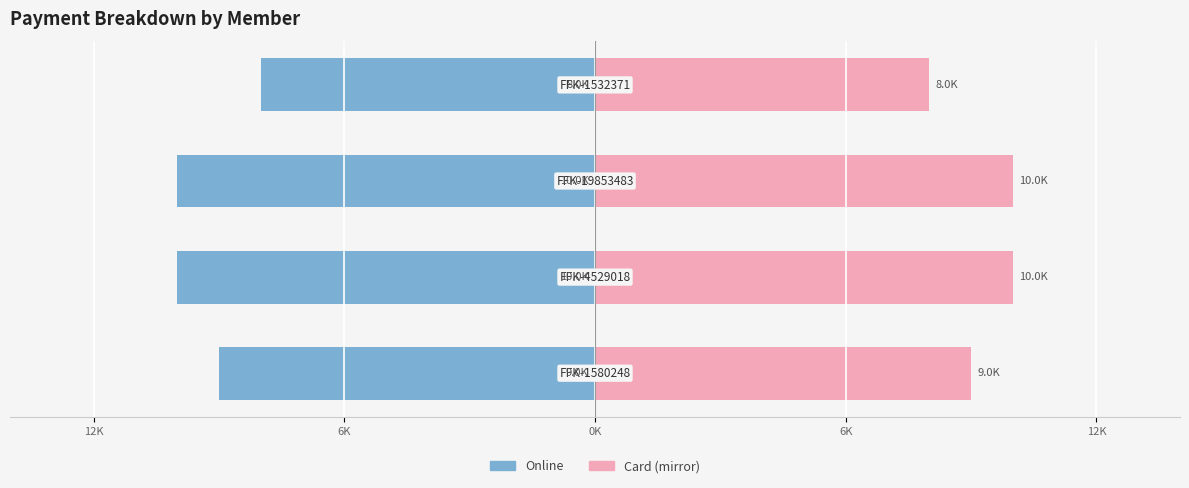

Reading left to right, list all the values displayed in this chart.

Online: 12K=-9	6K=-10	0K=-10	6K=-8
Card (mirror): 12K=9	6K=10	0K=10	6K=8